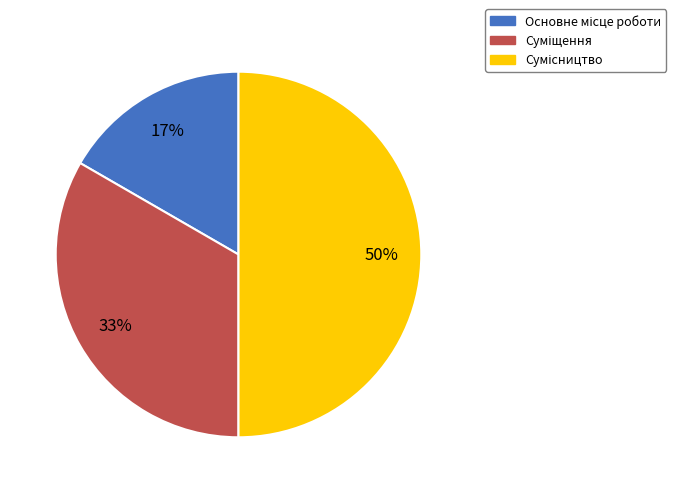

To the nearest percent, what is the difference between the largest and smallest slice percentages?

33%